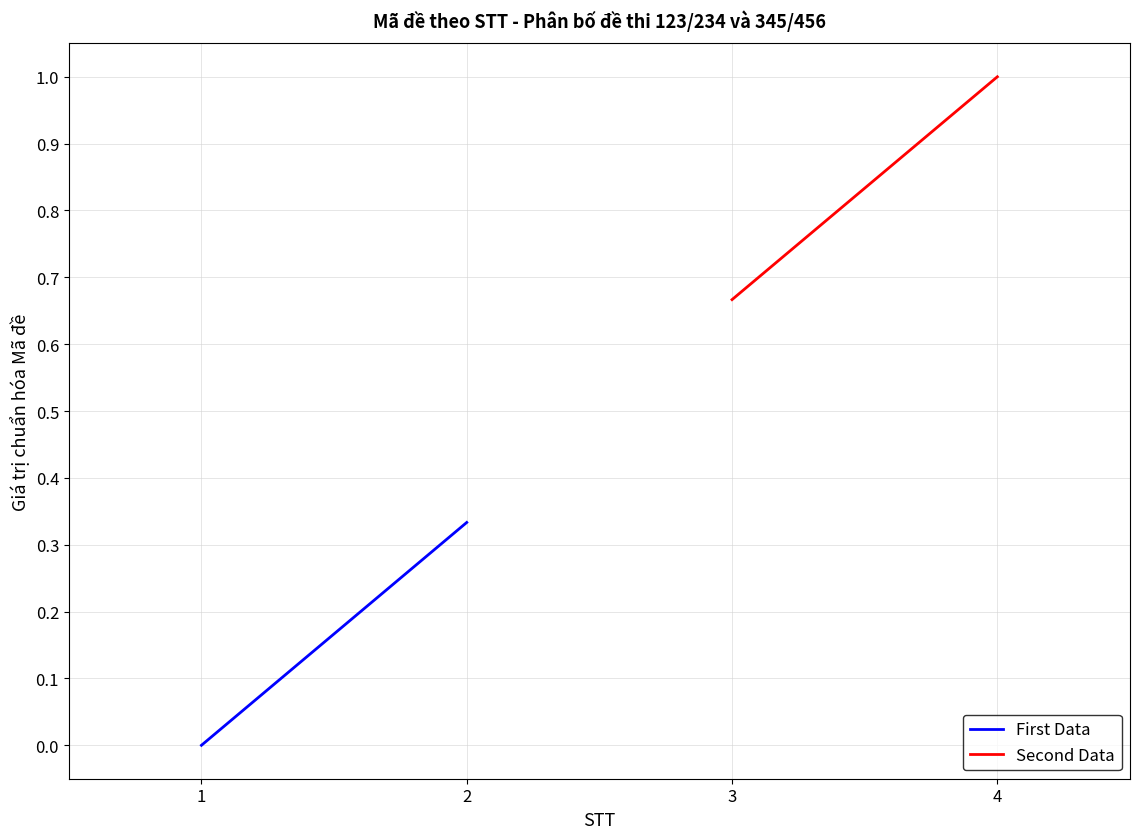

Does the chart display data point markers on the line(s)?

No